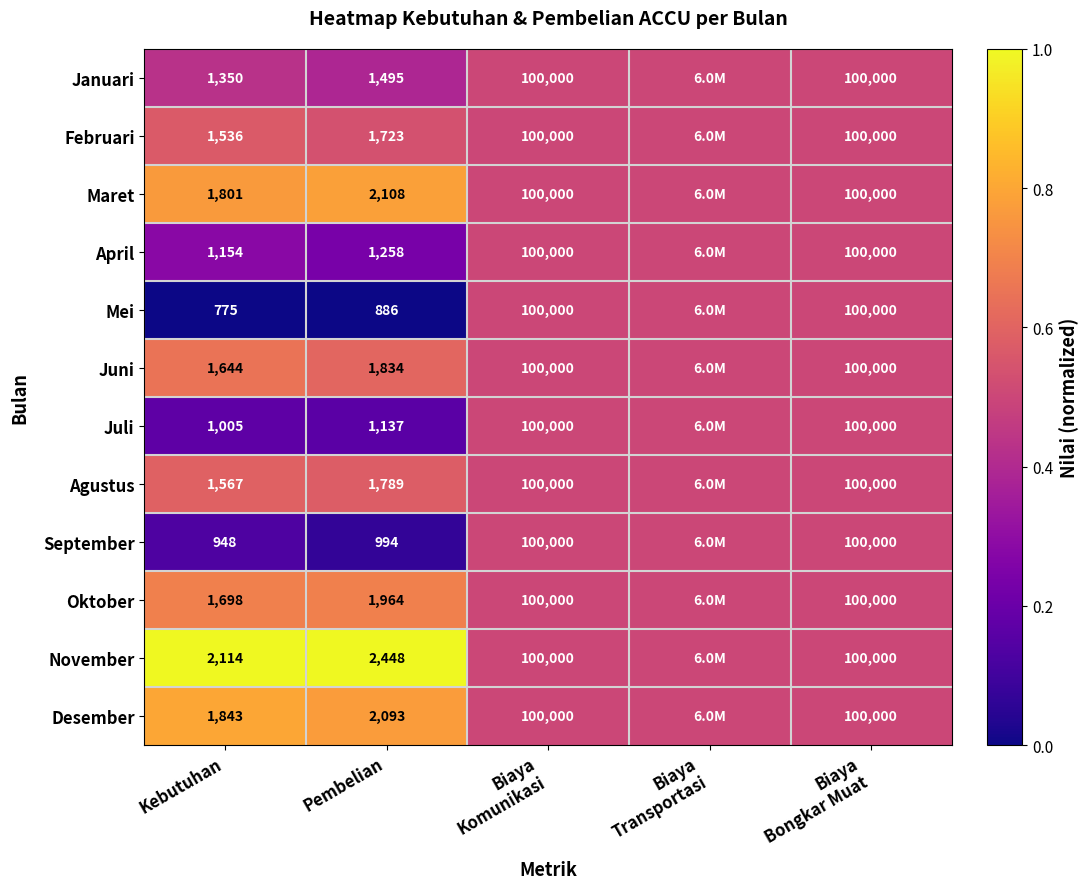

Rank the series at Kebutuhan from lowest to highest value.

Mei, September, Juli, April, Januari, Februari, Agustus, Juni, Oktober, Maret, Desember, November